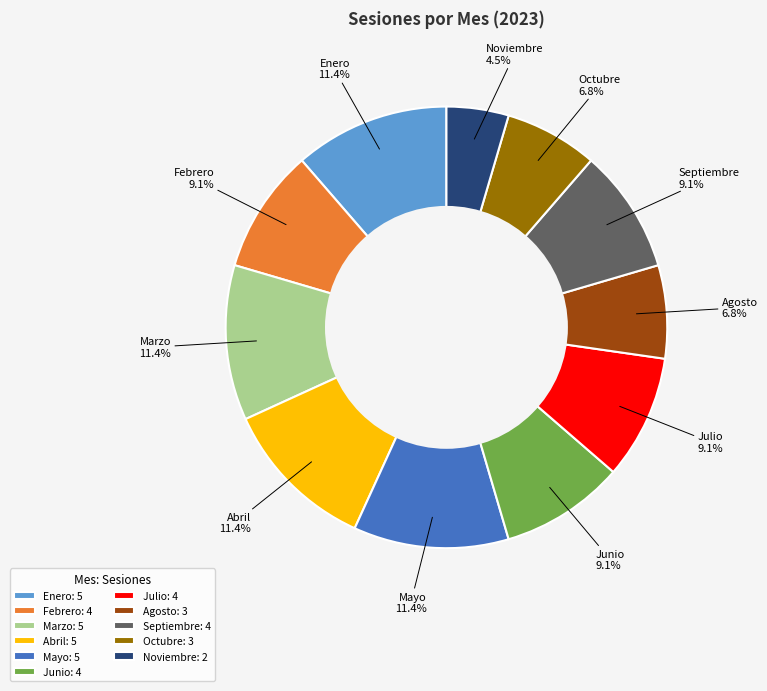

Is the sum of Febrero and Junio greater than half?

No